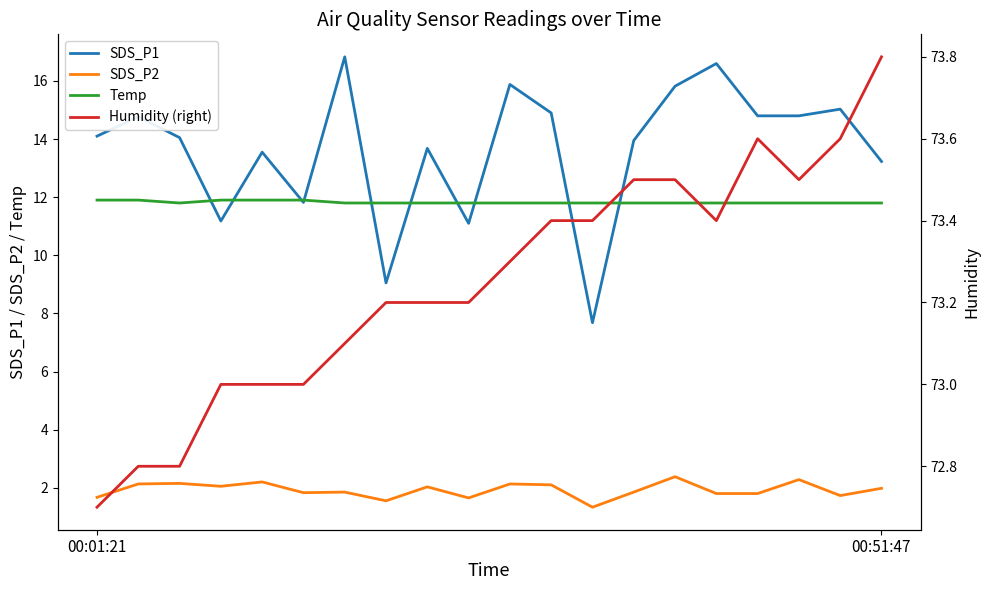

Is it true that Temp equals 11.9 at 4?

True